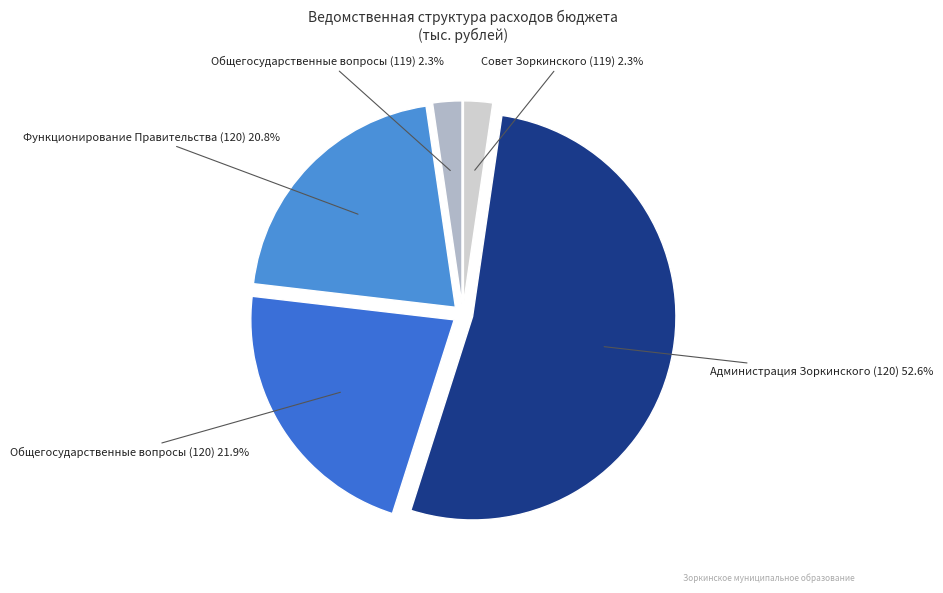

How many slices are in this pie chart?

5